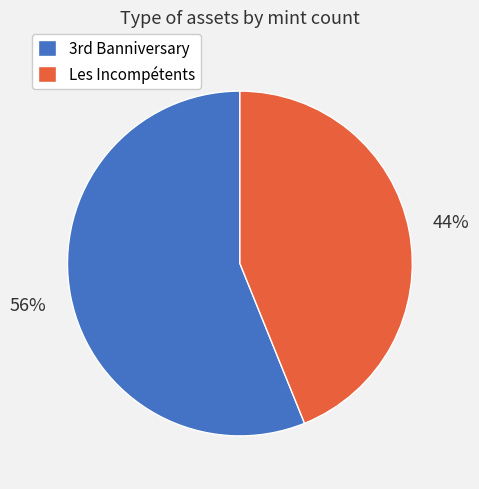

What is the majority slice?

3rd Banniversary